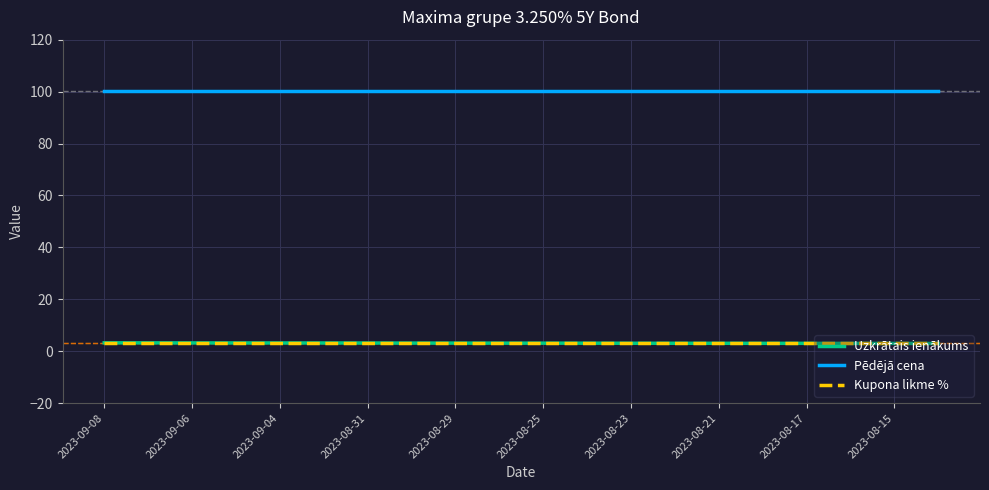

True or false: Pēdējā cena and Uzkrātais ienākums intersect in this chart.

False